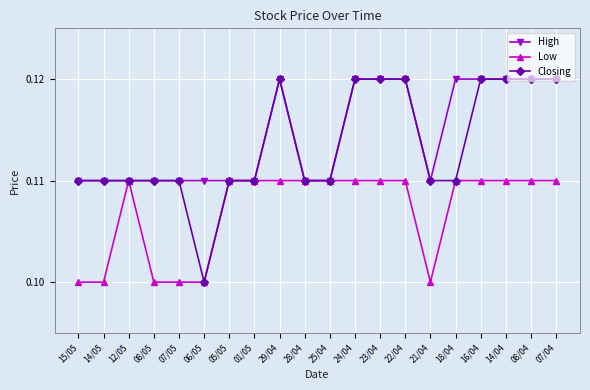

Is the value of Closing at 23/04 greater than the value of Low at 07/05?

Yes